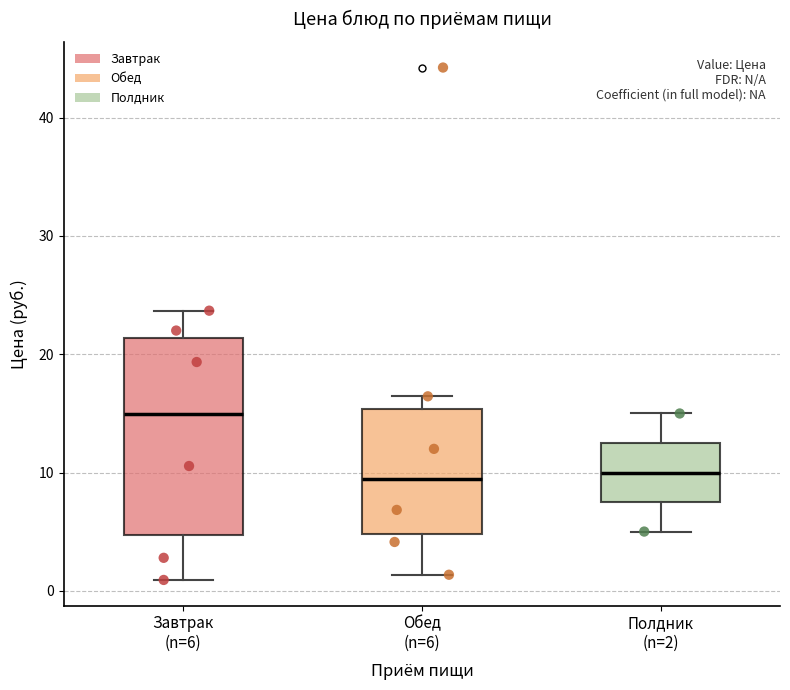

Reading left to right, read every box against the y-axis: the position of its median line, the range the box covers, and the ends of its whiskers. The values are not printed on the chart, so give them approximately, as read against the axis.

Завтрак (n=6): median 15, box 5 to 21, whiskers 1 to 24
Обед (n=6): median 9, box 5 to 15, whiskers 1 to 16
Полдник (n=2): median 10, box 8 to 12, whiskers 5 to 15